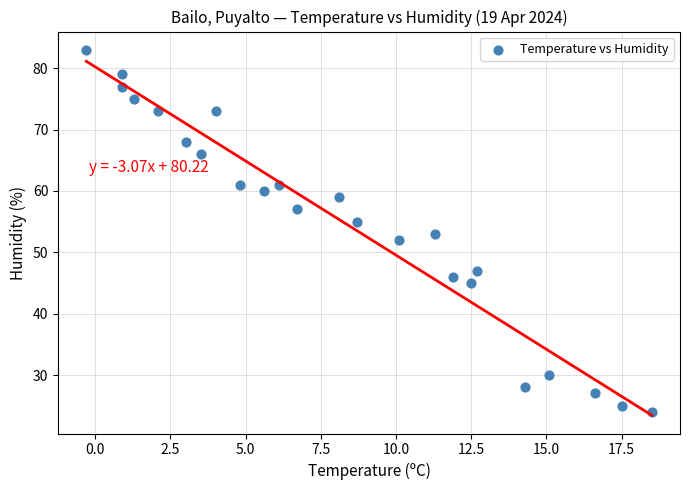

What is the range of Y values (max minus min)?

59